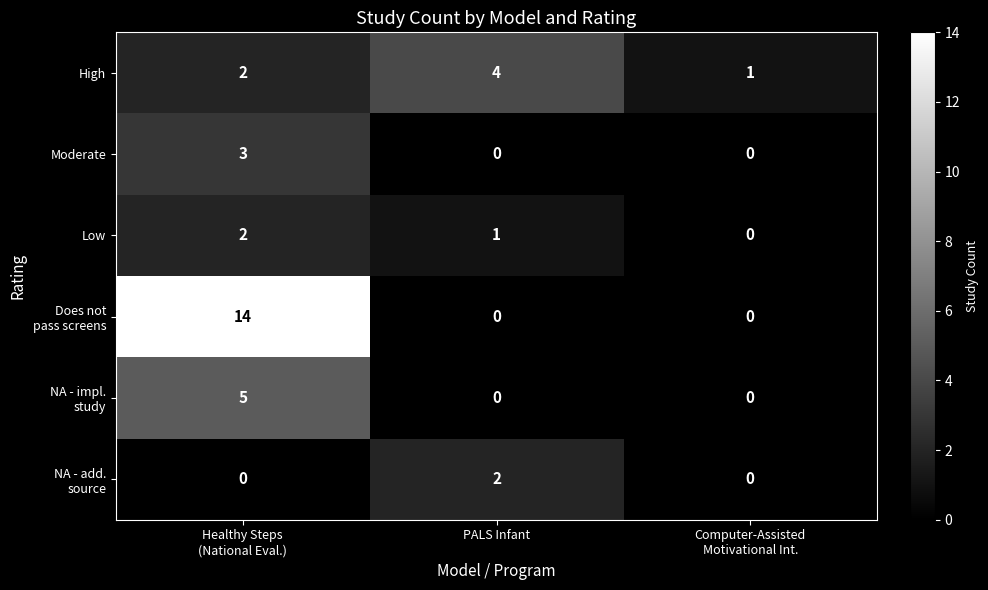

How many Moderate values are between 0 and 3?

3